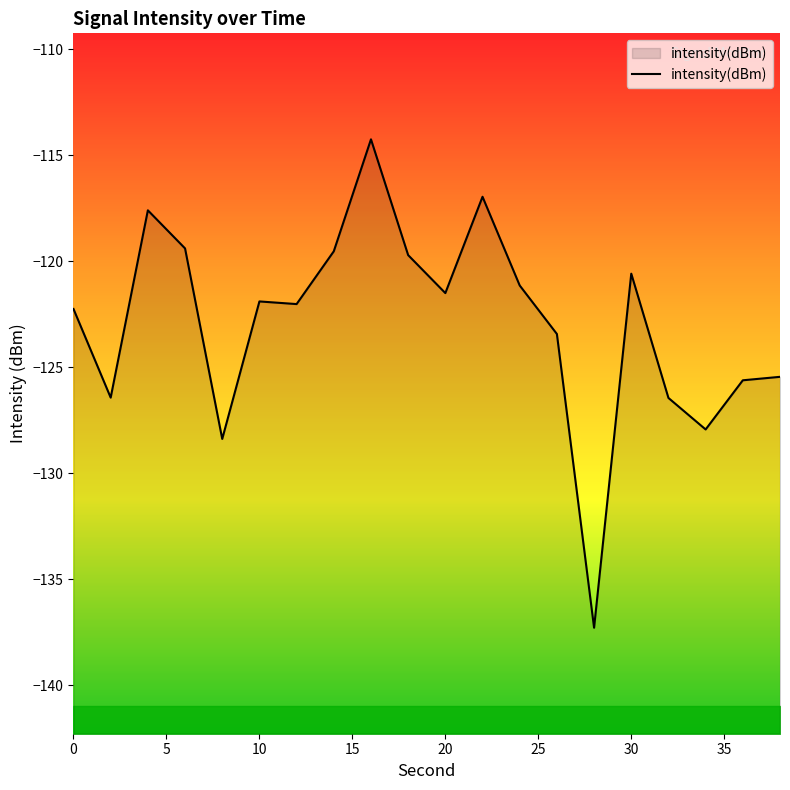

Reading left to right, transcribe all the data shown in this chart.

0=-122.3	2=-126.4	4=-117.6	6=-119.4	8=-128.4	10=-121.9	12=-122.0	14=-119.5	16=-114.3	18=-119.7	20=-121.5	22=-117.0	24=-121.1	26=-123.4	28=-137.3	30=-120.6	32=-126.5	34=-127.9	36=-125.6	38=-125.5